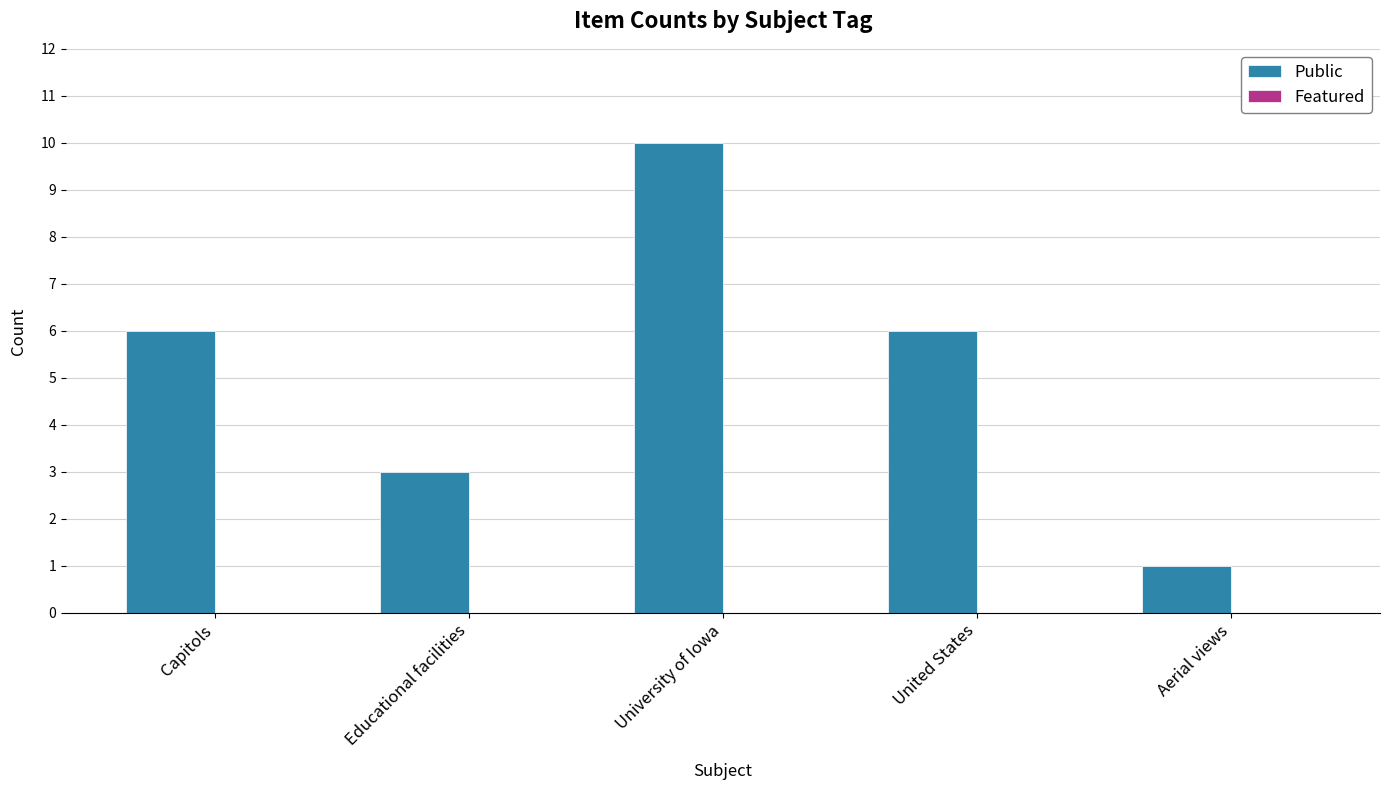

Which has a higher value, Capitols or Aerial views?

Capitols